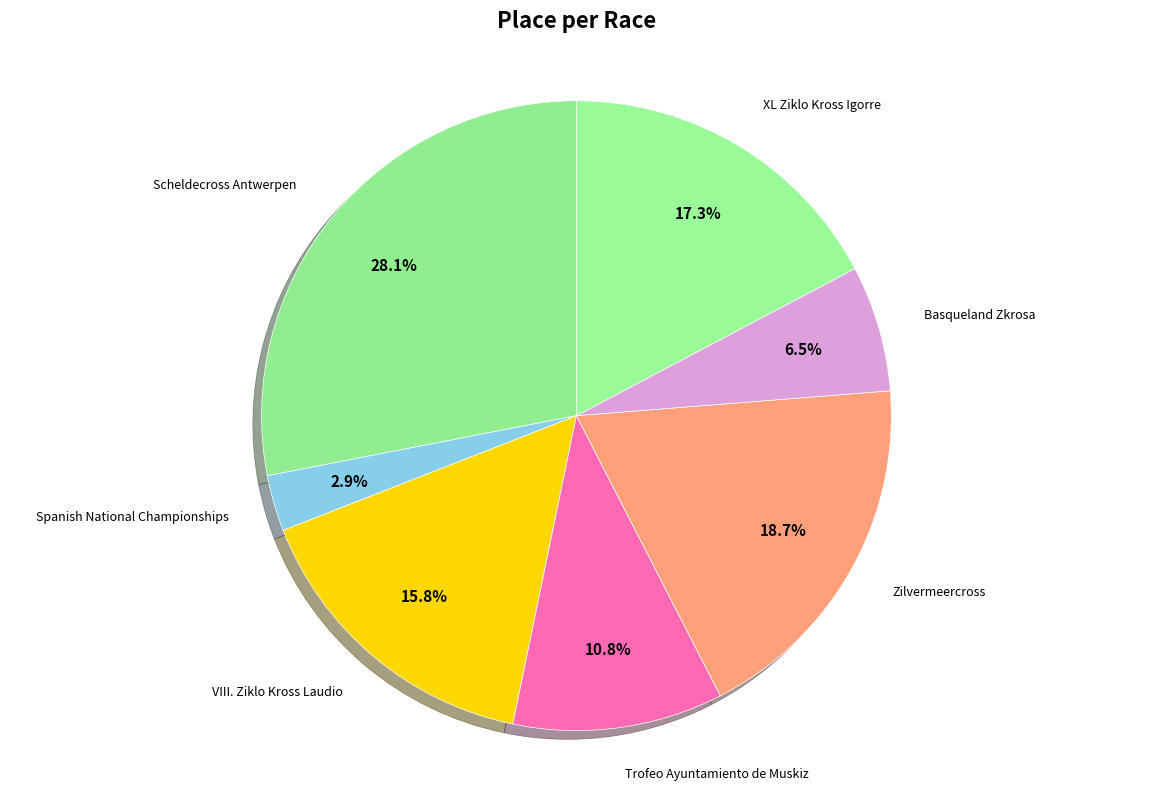

How many segments does this pie chart have?

7